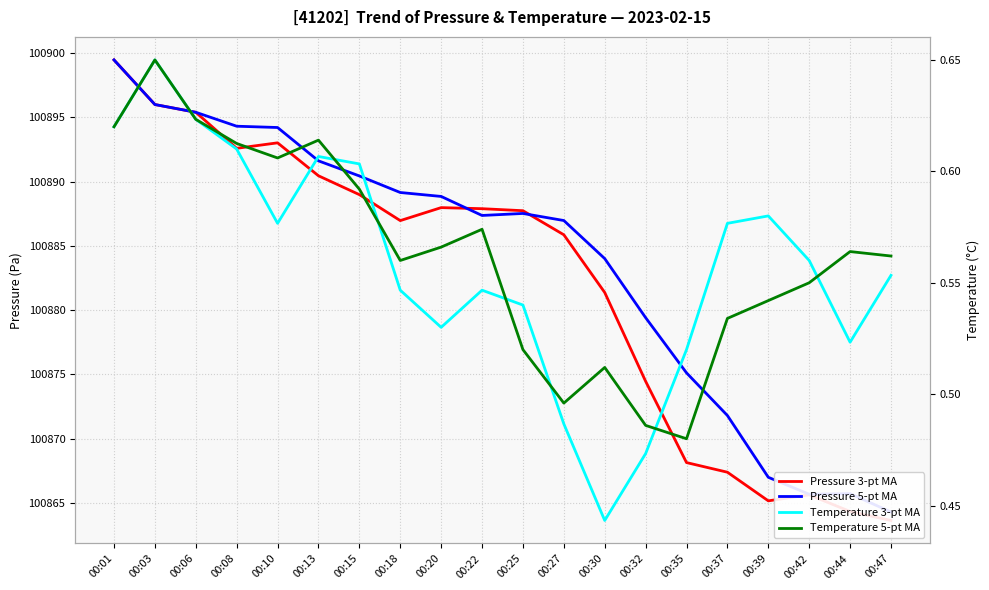

List the series in order of their peak value, highest first.

Pressure 3-pt MA, Pressure 5-pt MA, Temperature 3-pt MA, Temperature 5-pt MA